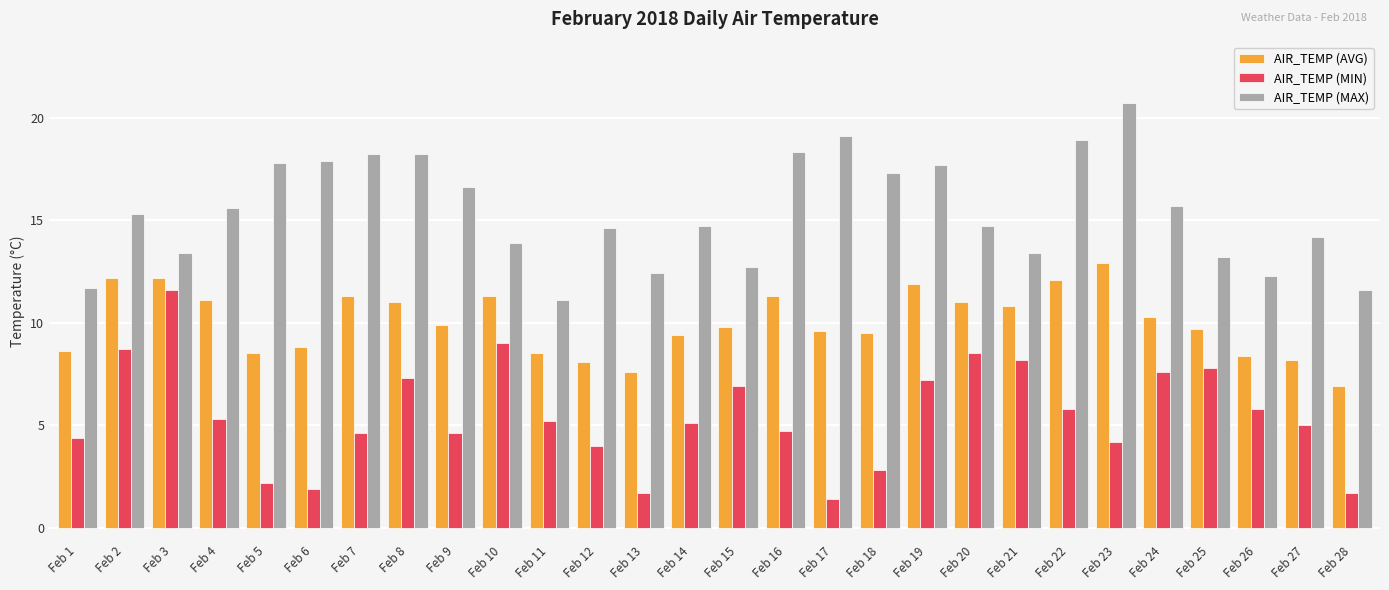

What is the difference between the maximum and second lowest values in the AIR_TEMP (AVG) series?

5.3